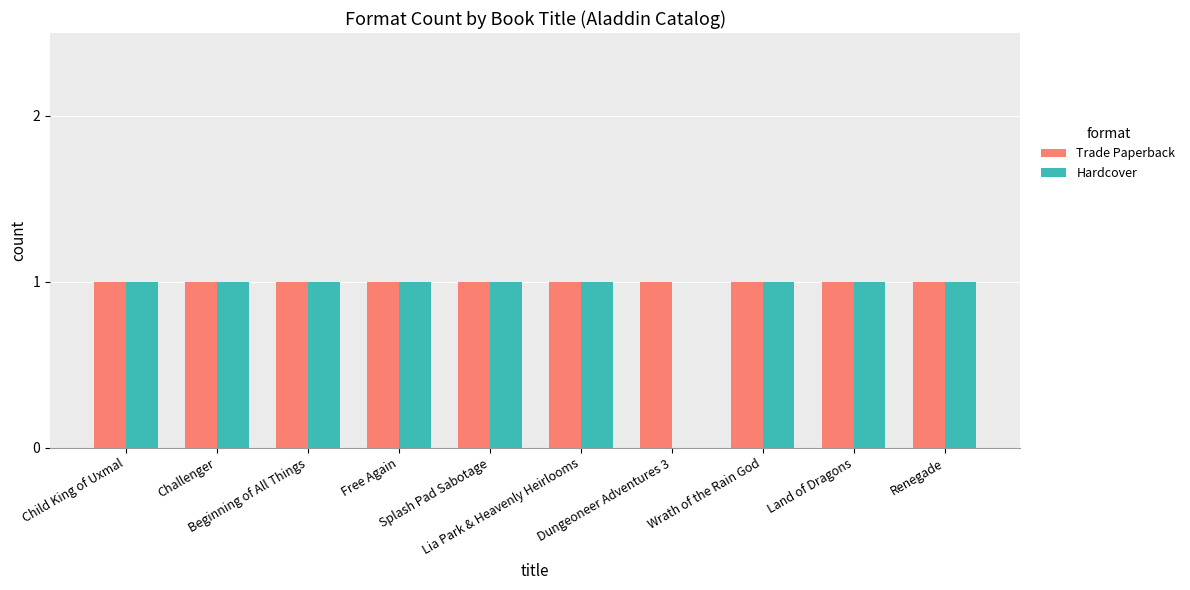

What is the sum of all Hardcover values?

9